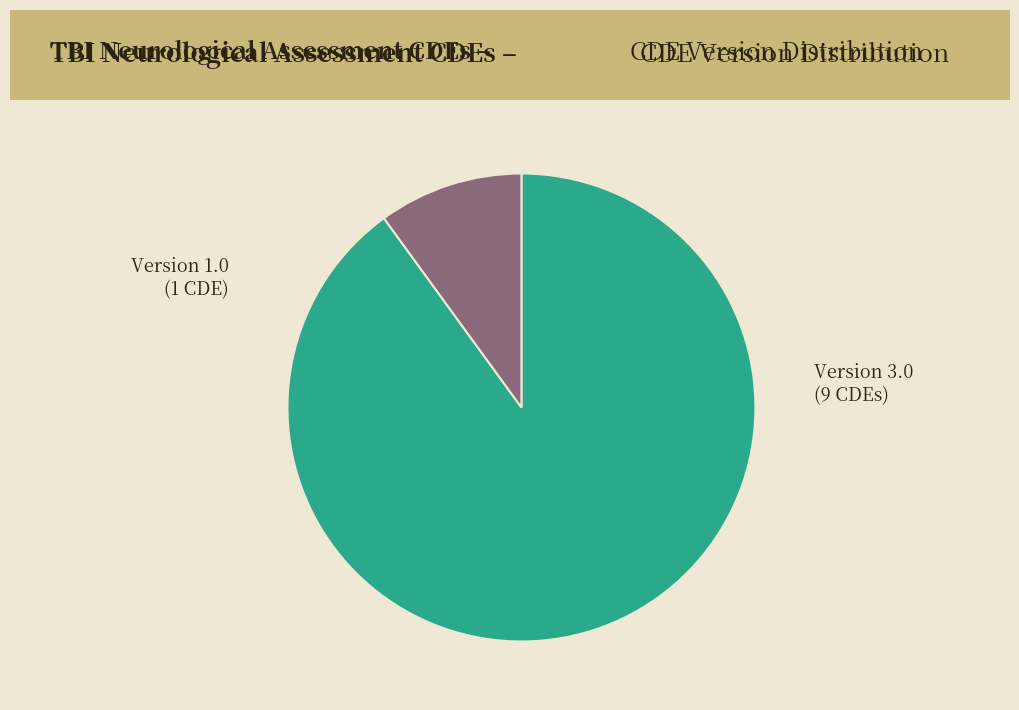

Count the number of slices in the pie.

2